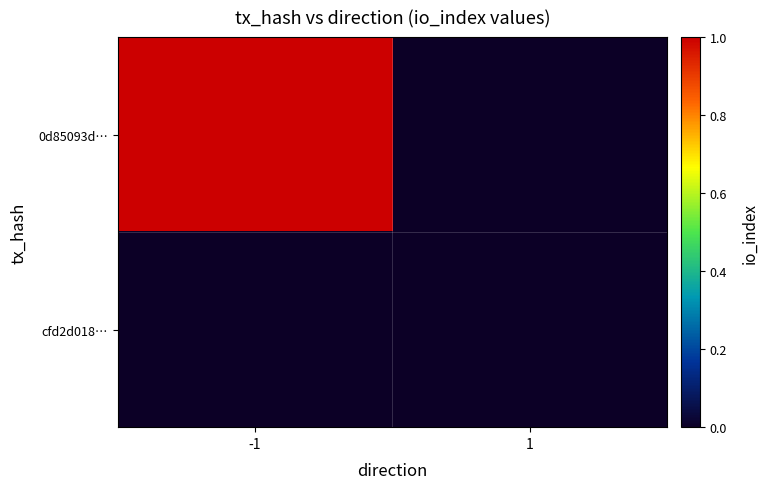

What is the difference between the highest and lowest values at -1?

1